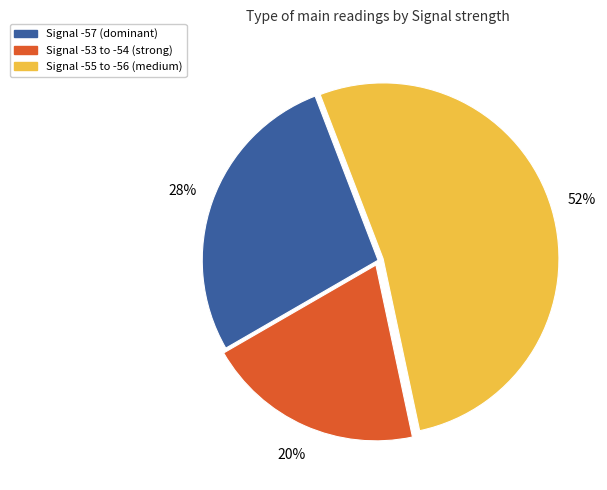

To the nearest percent, what is the average slice percentage?

33%